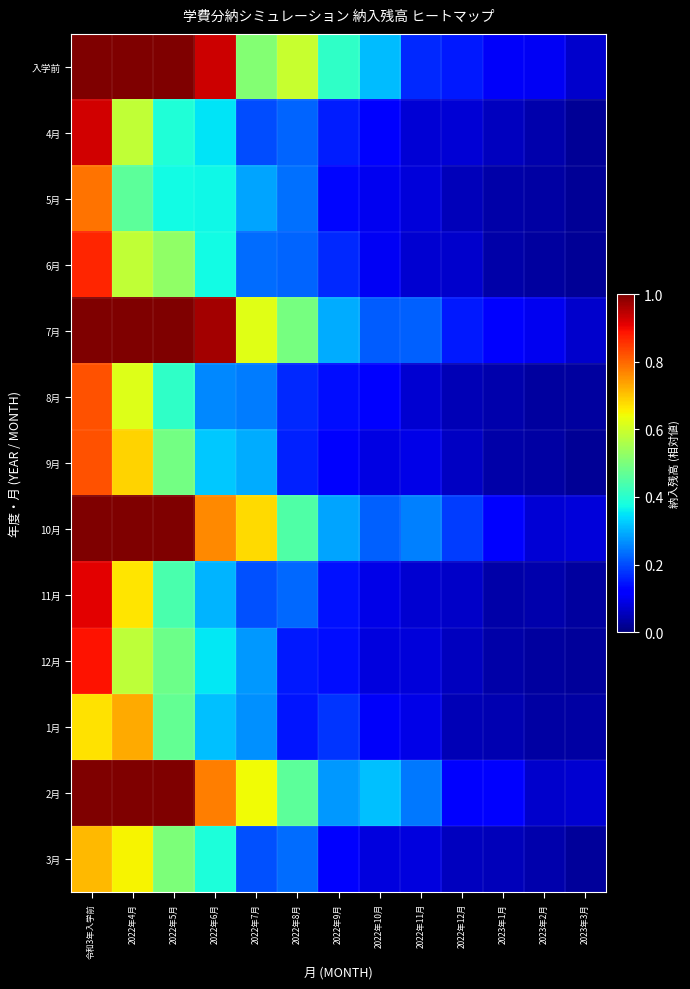

Which has a higher value, 2022年4月 or 2022年5月?

2022年4月